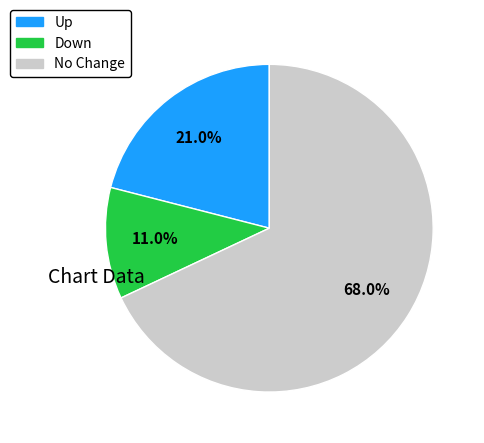

Is there a majority slice in this chart?

Yes